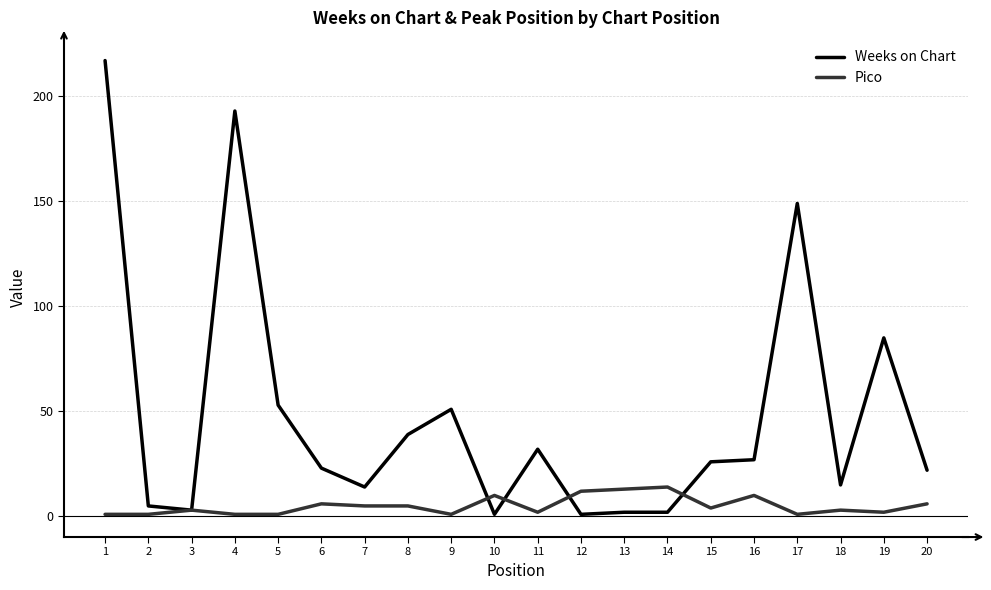

Does the chart display data point markers on the line(s)?

No